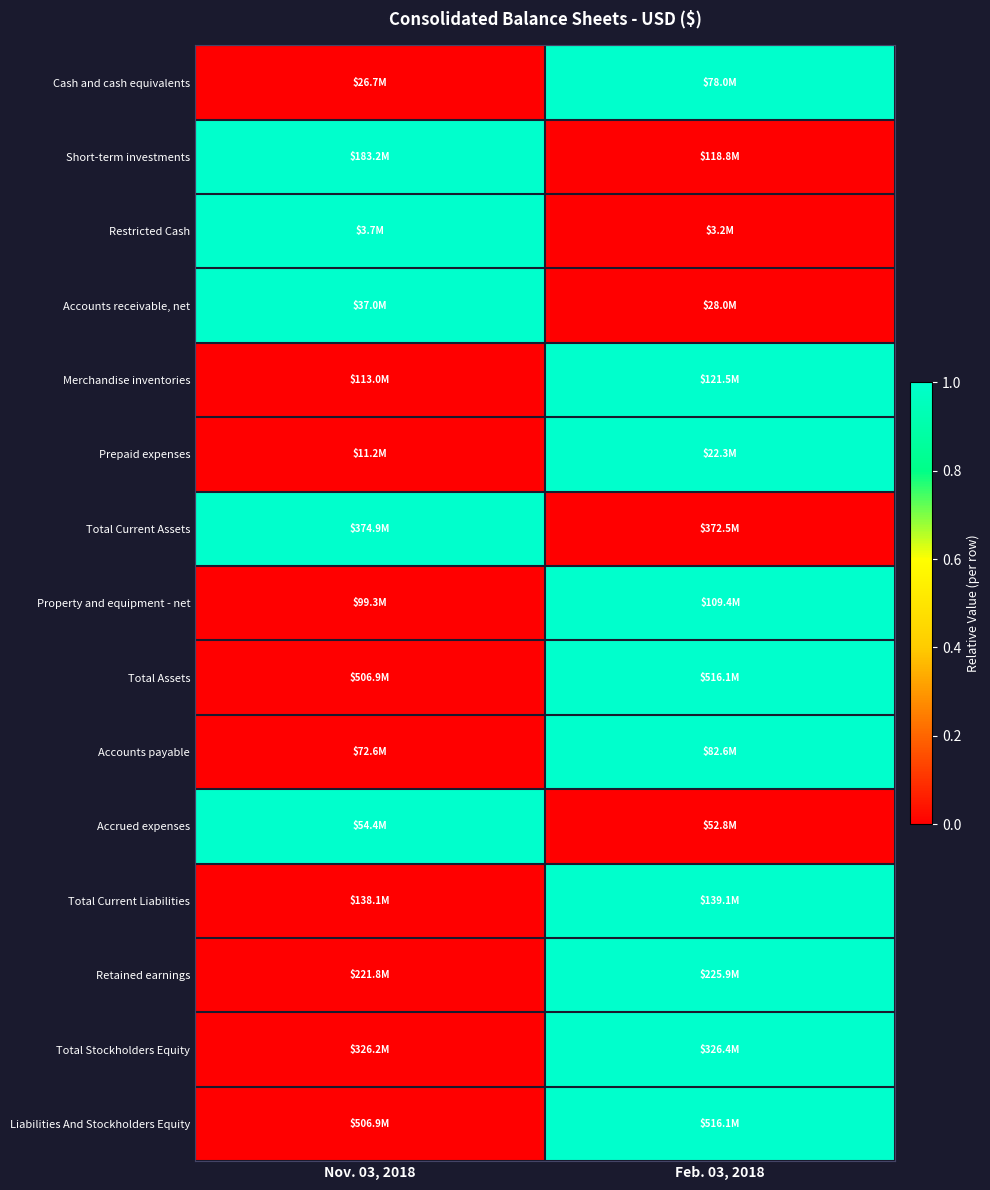

Which series has the largest range (max minus min)?

Cash and cash equivalents